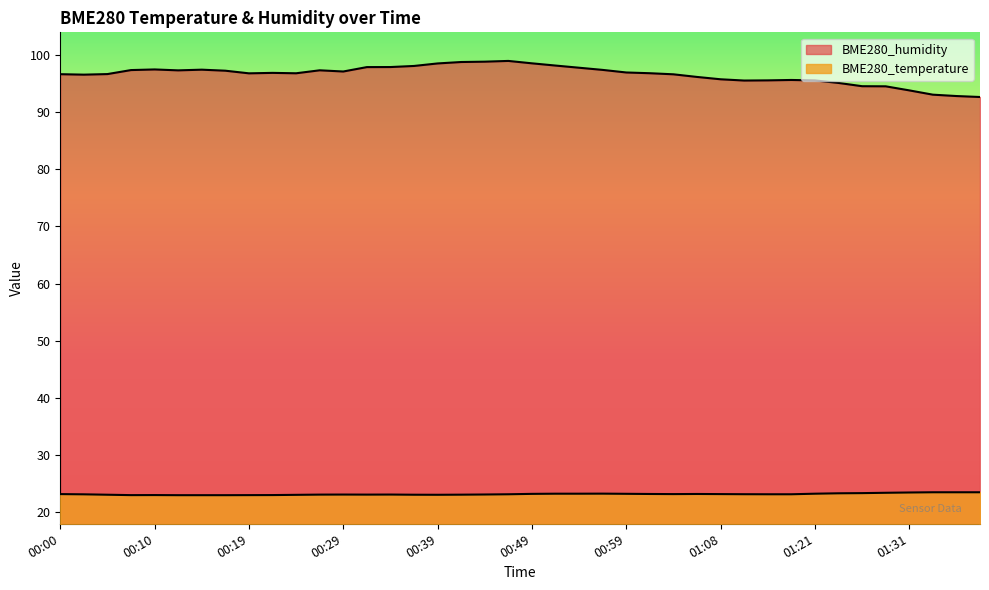

List the labels in order of BME280_temperature value, largest first.

01:33, 01:36, 01:38, 01:31, 01:28, 01:26, 01:24, 00:56, 00:51, 00:54, 01:21, 00:59, 00:49, 01:01, 01:06, 00:00, 01:03, 01:08, 01:11, 00:46, 01:13, 01:16, 00:02, 00:44, 00:29, 00:34, 00:27, 00:32, 00:41, 00:05, 00:37, 00:39, 00:24, 00:10, 00:22, 00:07, 00:19, 00:12, 00:15, 00:17